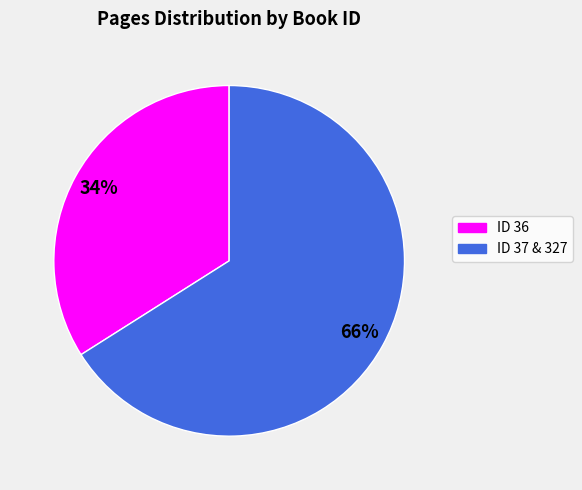

Is there a majority slice in this chart?

Yes